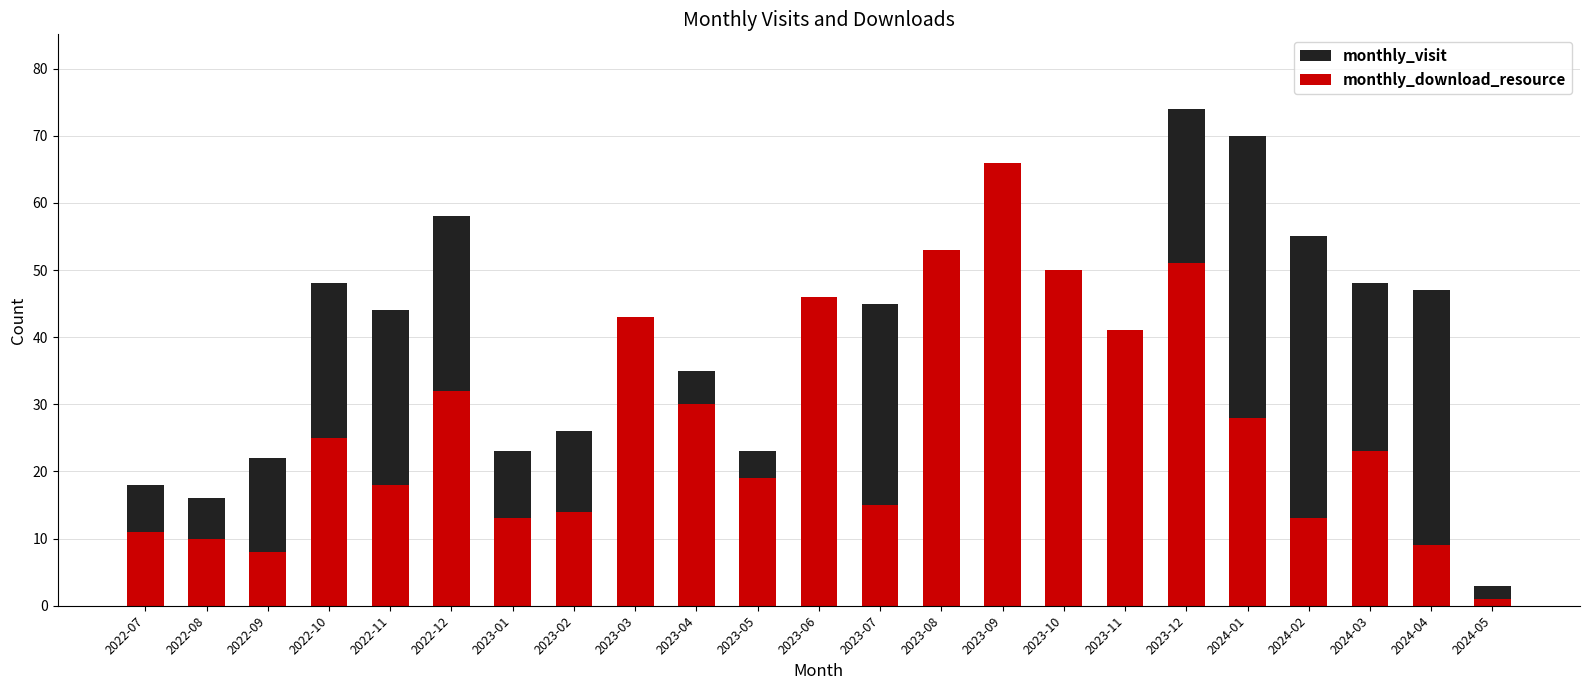

What is the difference between the maximum and minimum values in the monthly_download_resource series?

65